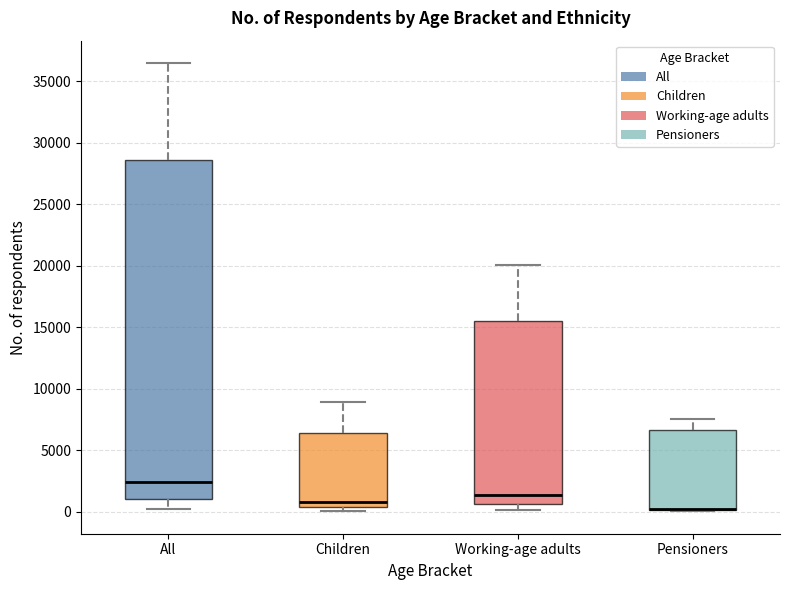

Reading left to right, read every box against the y-axis: the position of its median line, the range the box covers, and the ends of its whiskers. The values are not printed on the chart, so give them approximately, as read against the axis.

All: median 2500, box 1000 to 28500, whiskers 0 to 36500
Children: median 1000, box 500 to 6500, whiskers 0 to 9000
Working-age adults: median 1500, box 500 to 15500, whiskers 0 to 20000
Pensioners: median 0 (drawn on the box's lower edge), box 0 to 6500, whiskers 0 to 7500